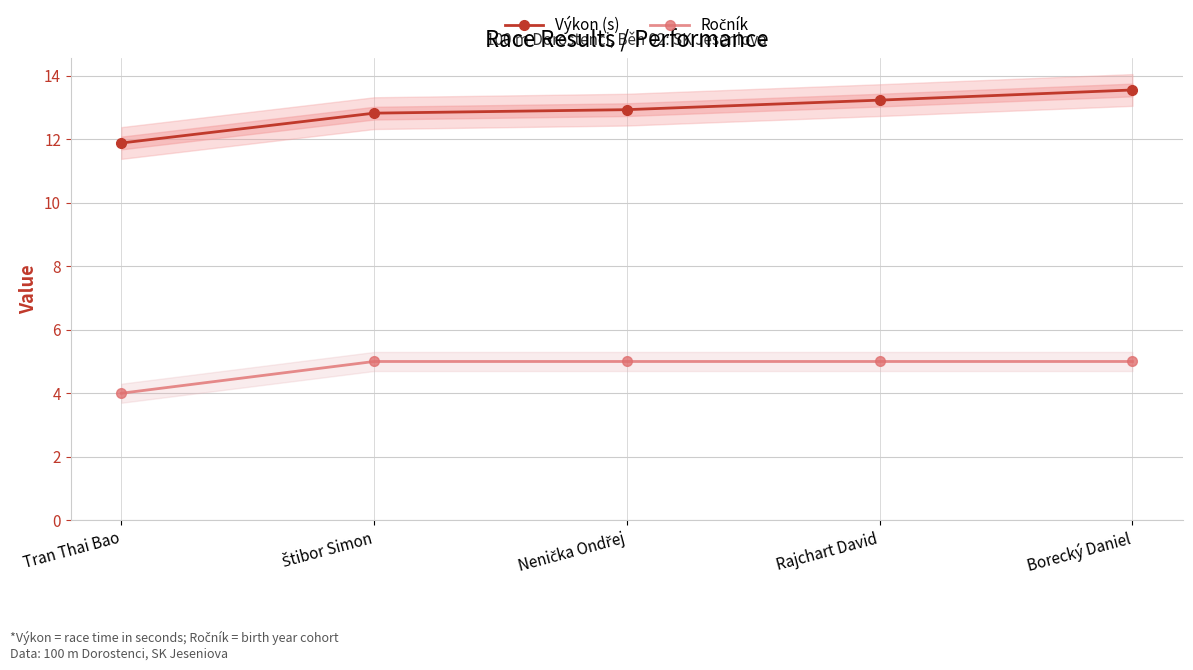

What is the label of the 1st point from the left?

Tran Thai Bao